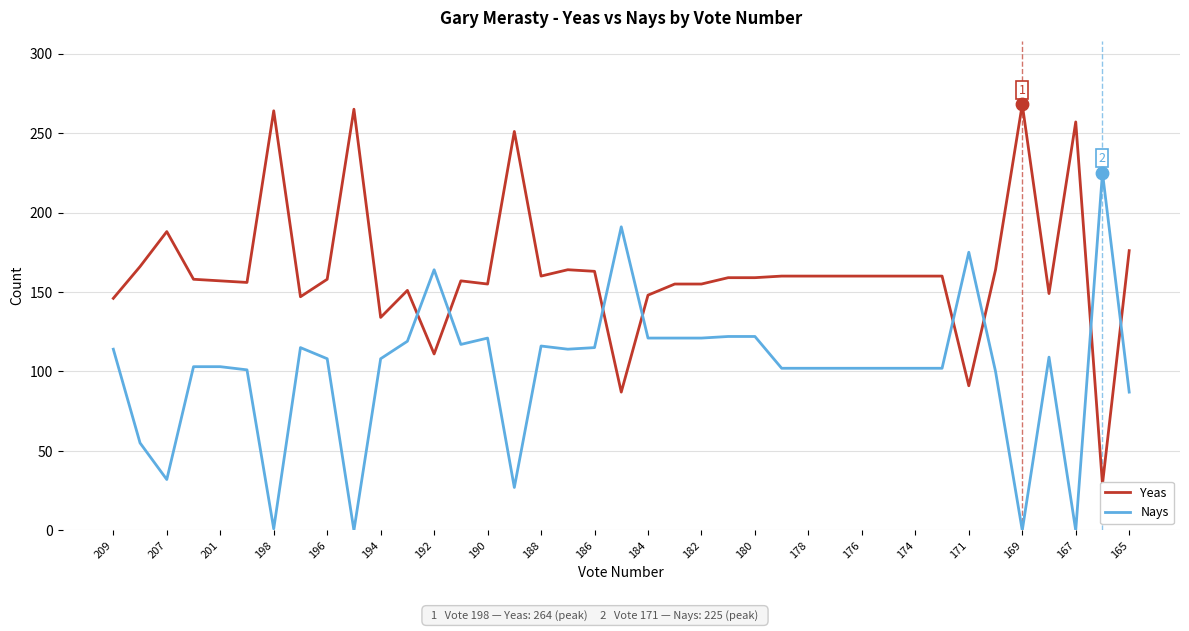

Which series contains the lowest Y value?

Nays